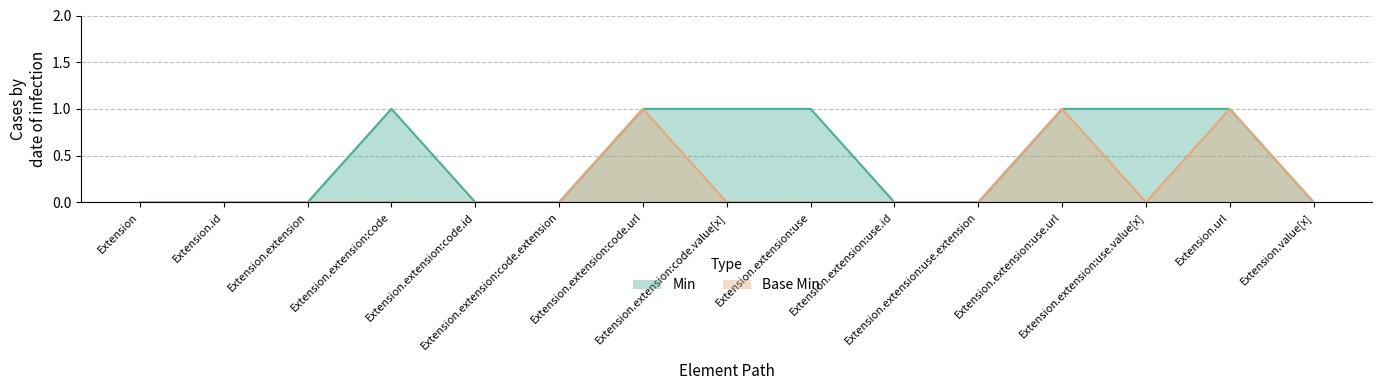

At which category is the sum across all series the highest?

Extension.extension:code.url